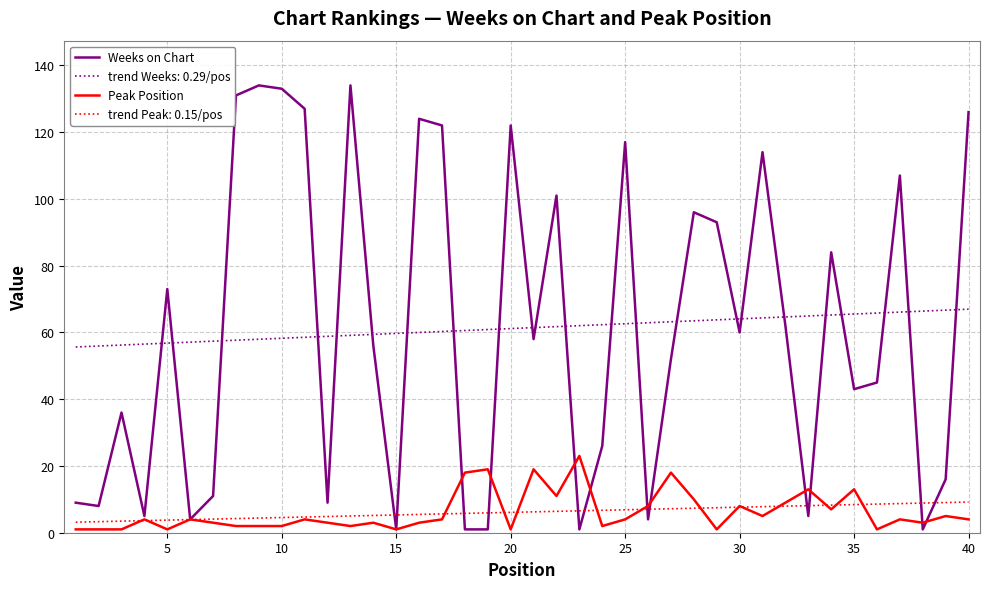

Is this an area chart (filled region under the line)?

No